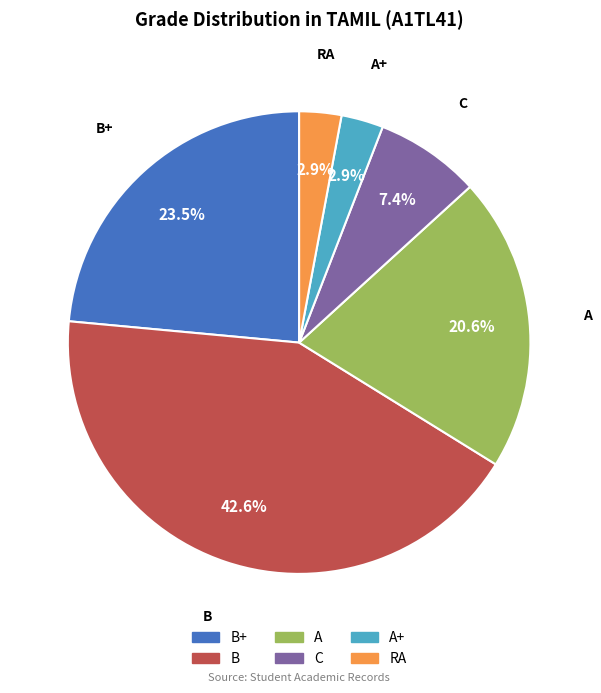

To the nearest percent, what is the average slice percentage?

17%